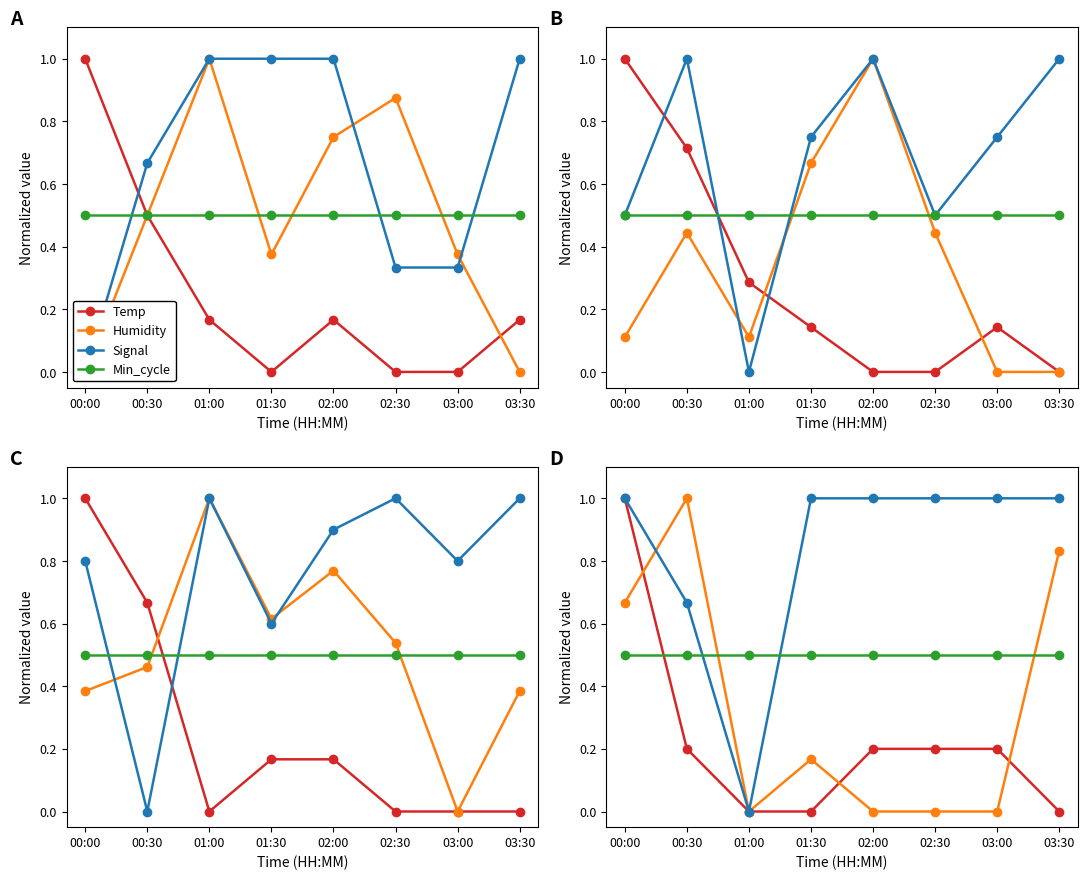

List the series in order of their peak value, highest first.

Temp, Humidity, Signal, Min_cycle